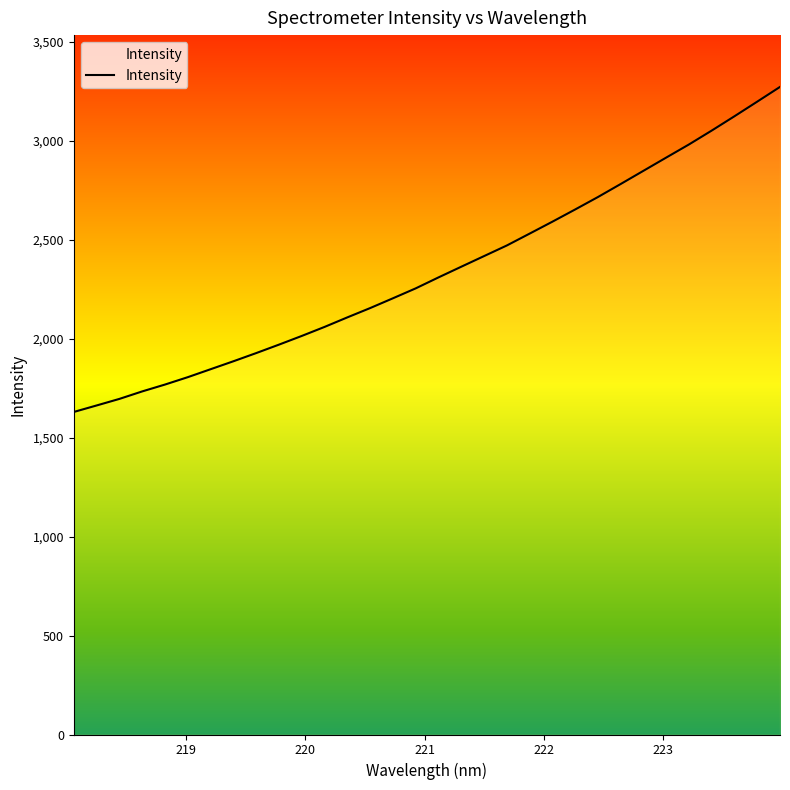

What is the difference between the maximum and second lowest values?

1610.0